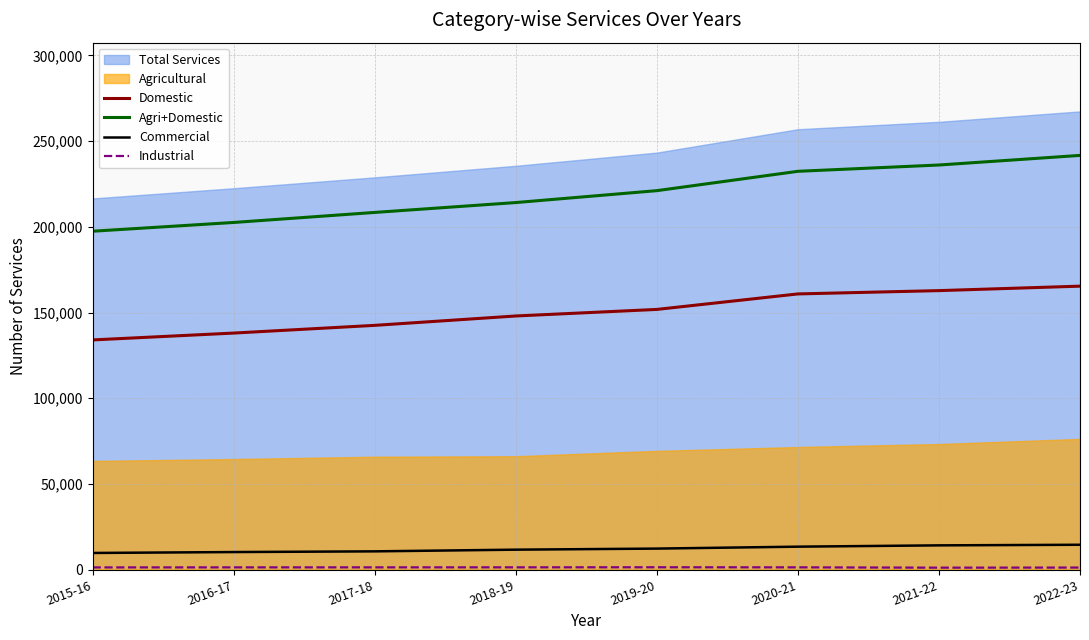

List the labels in order of Commercial value, largest first.

2022-23, 2021-22, 2020-21, 2019-20, 2018-19, 2017-18, 2016-17, 2015-16